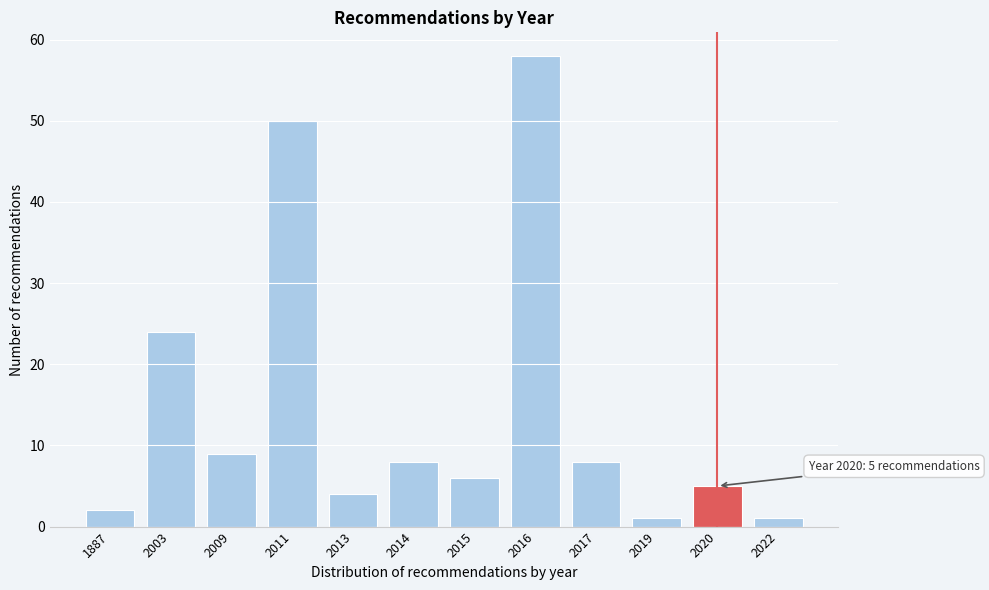

Reading left to right, transcribe all the data shown in this chart.

2	24	9	50	4	8	6	58	8	1	5	1